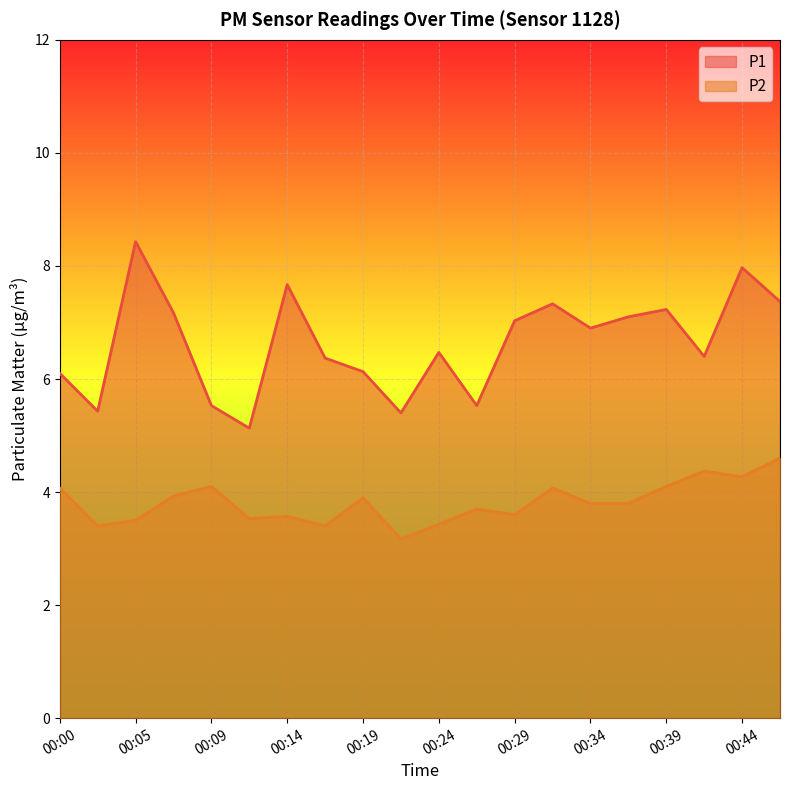

Reading left to right, transcribe all the data shown in this chart.

P1: 6.1	5.4	8.4	7.2	5.5	5.1	7.7	6.4	6.1	5.4	6.5	5.5	7.0	7.3	6.9	7.1	7.2	6.4	8.0	7.4
P2: 4.1	3.4	3.5	3.9	4.1	3.5	3.6	3.4	3.9	3.2	3.4	3.7	3.6	4.1	3.8	3.8	4.1	4.4	4.3	4.6